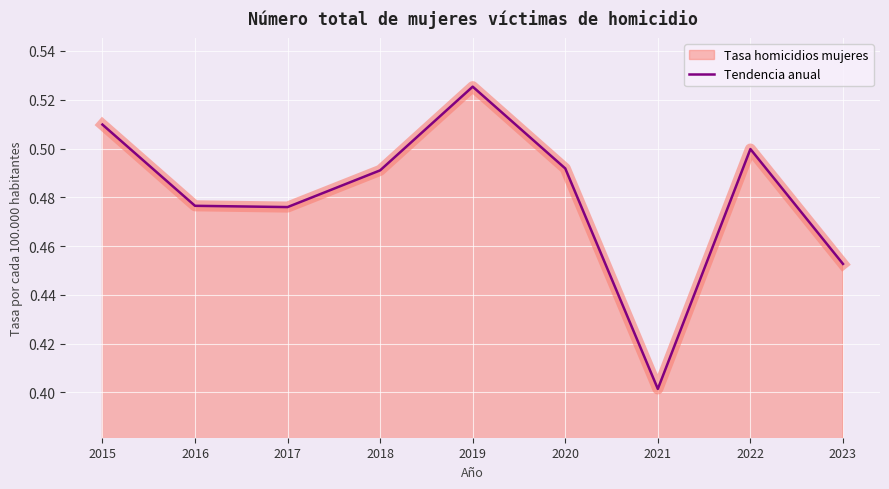

At which category does the data reach its first local valley?

2017